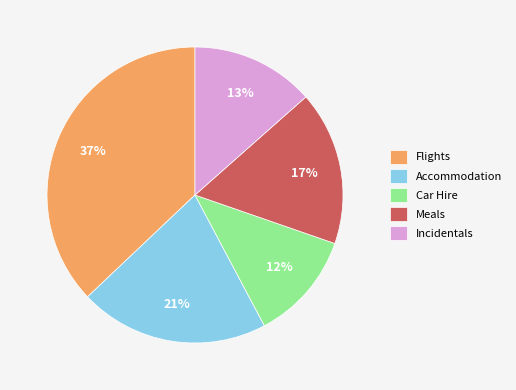

Is Meals the majority of the pie?

No